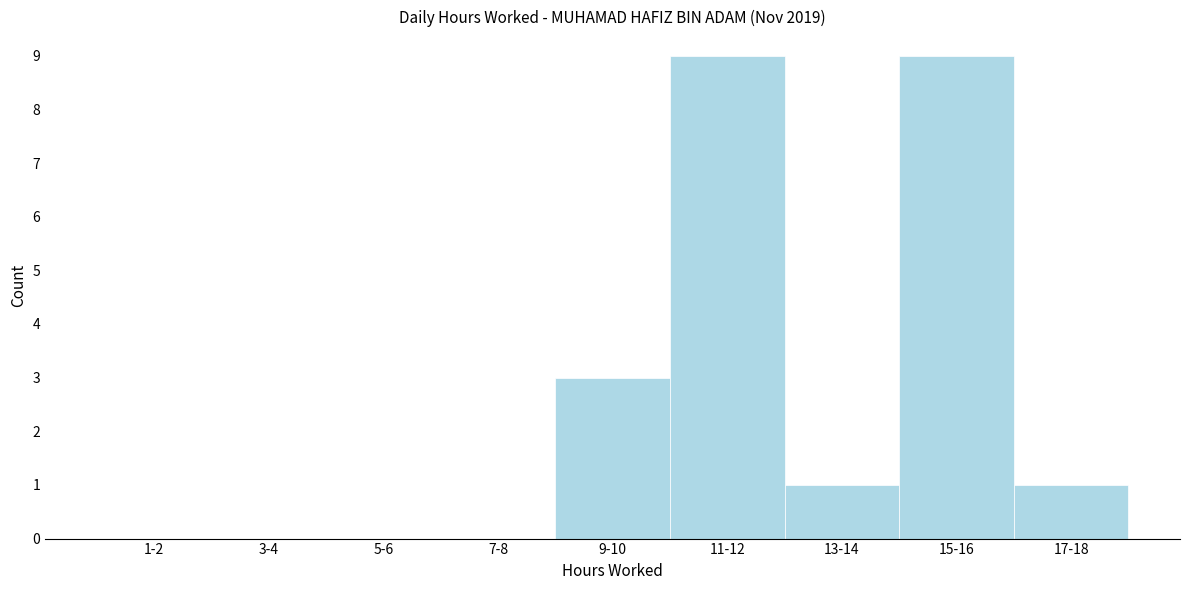

Reading left to right, what are all the values shown in this chart?

1-2=0	3-4=0	5-6=0	7-8=0	9-10=3	11-12=9	13-14=1	15-16=9	17-18=1